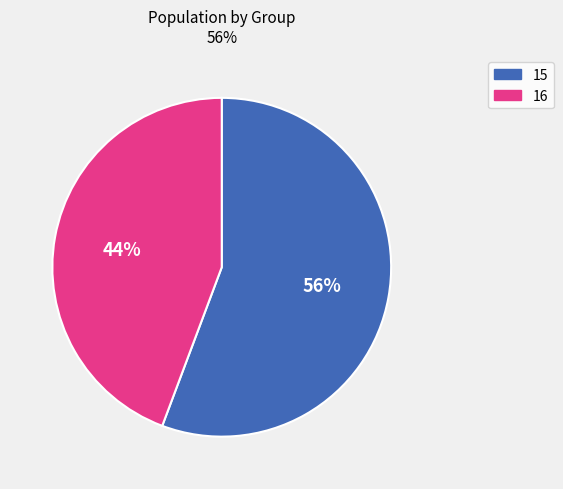

Which has a higher value, 15 or 16?

15